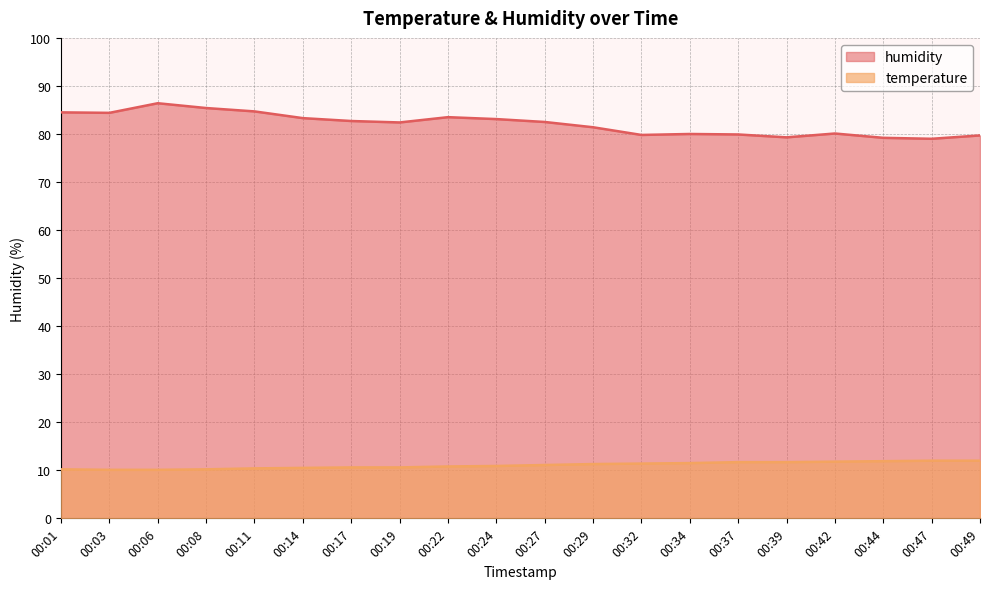

True or false: temperature has a value of 11.1 at 00:27.

True